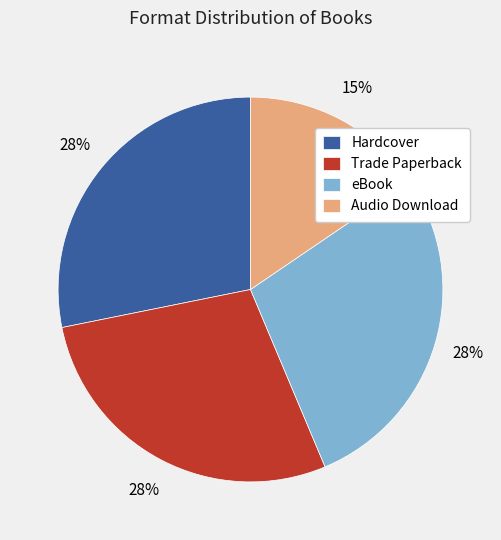

The Hardcover slice represents 28% of the pie. True or false?

True